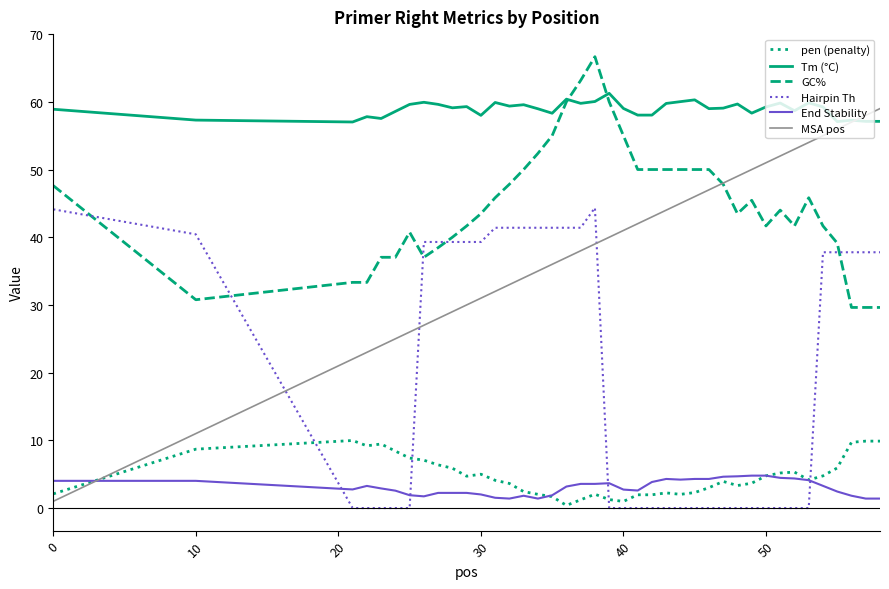

What is the difference between the second highest and minimum values in the MSA pos series?

57.0